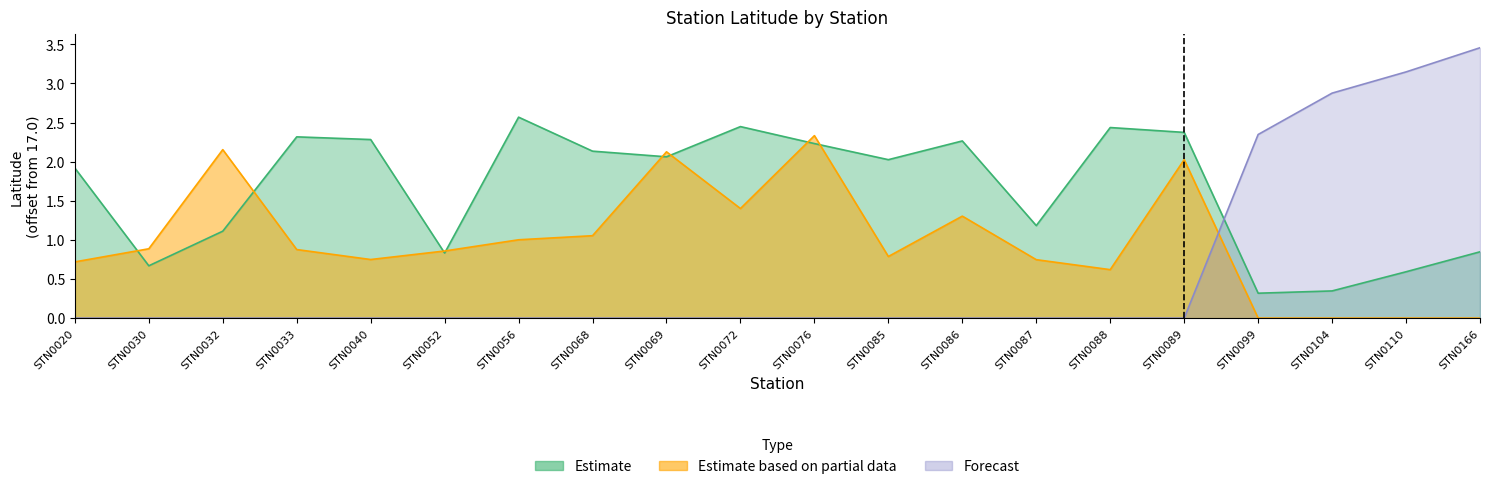

Which series changed the most between STN0068 and STN0099?

Estimate based on partial data